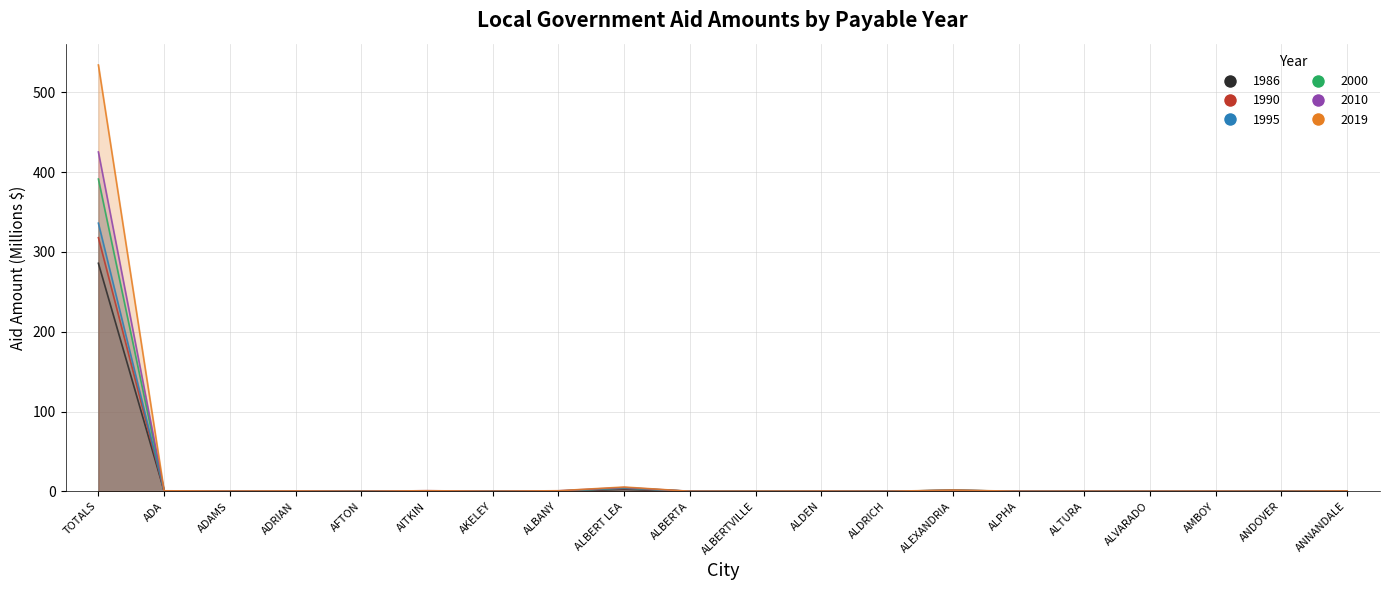

How many categories are shown in the chart?

20